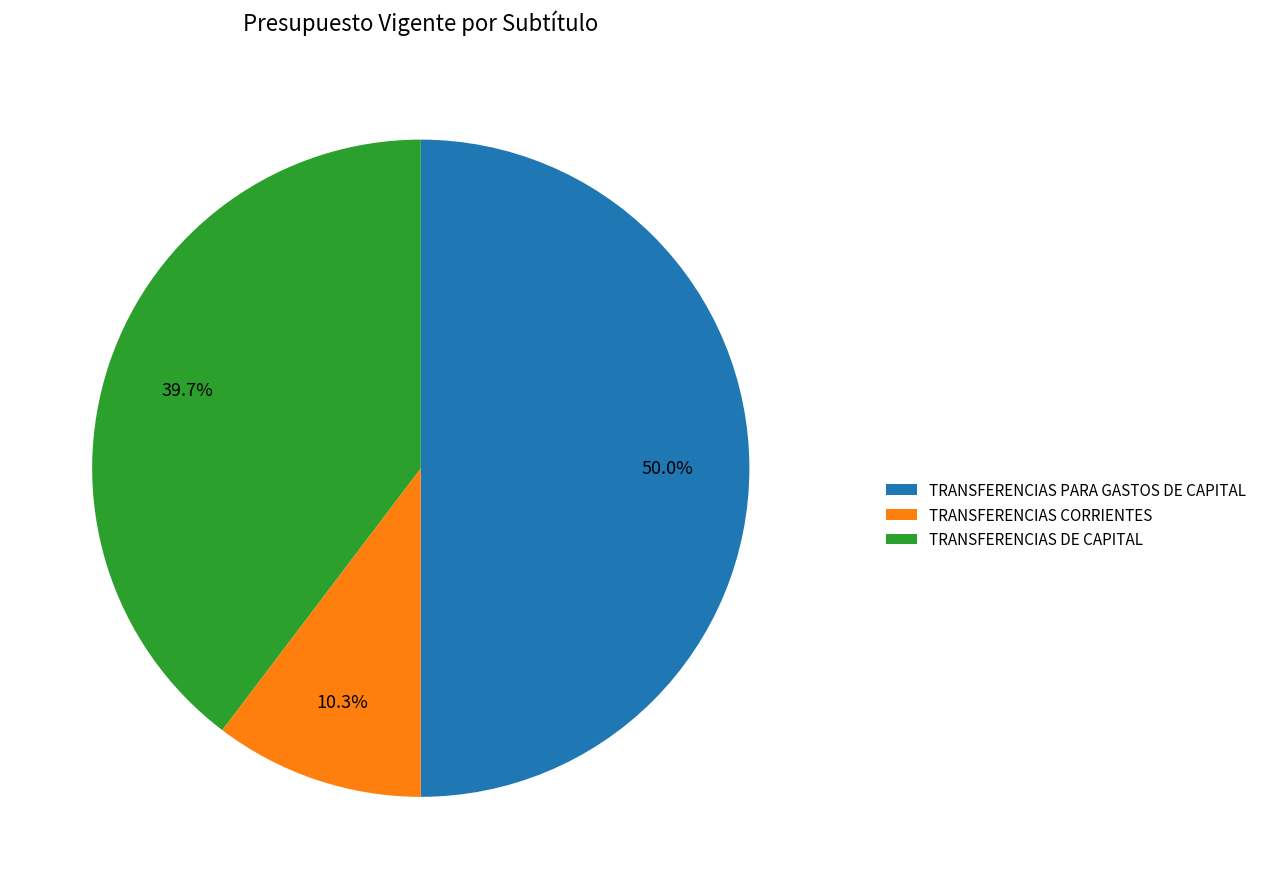

Does TRANSFERENCIAS CORRIENTES account for over 50% of the chart?

No